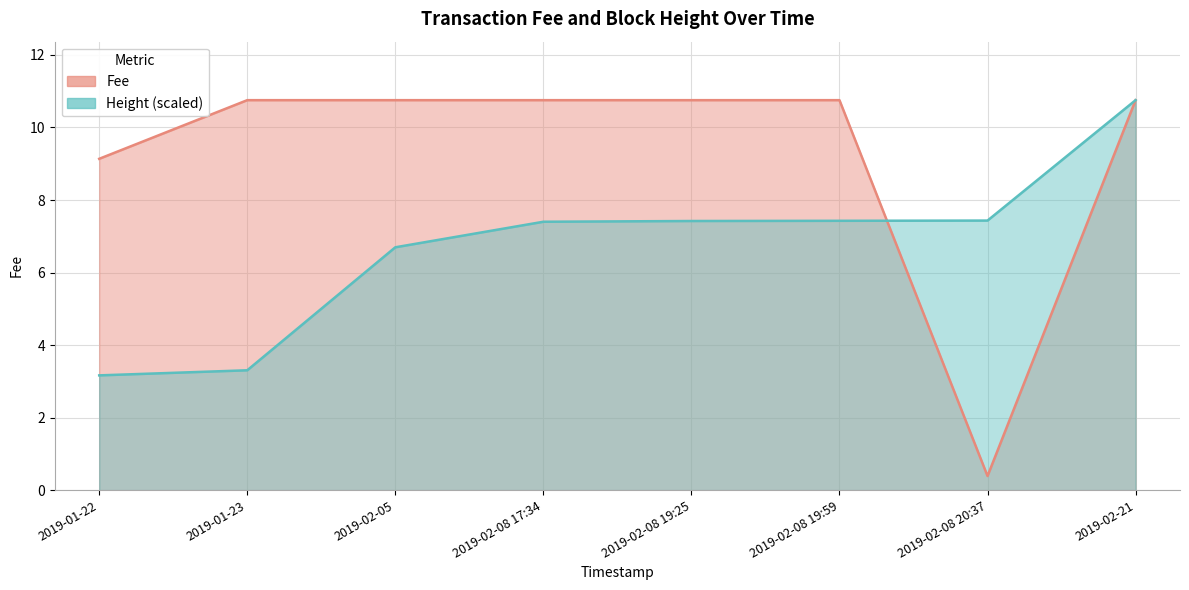

What is the average value of the Height (scaled) series?

6.7